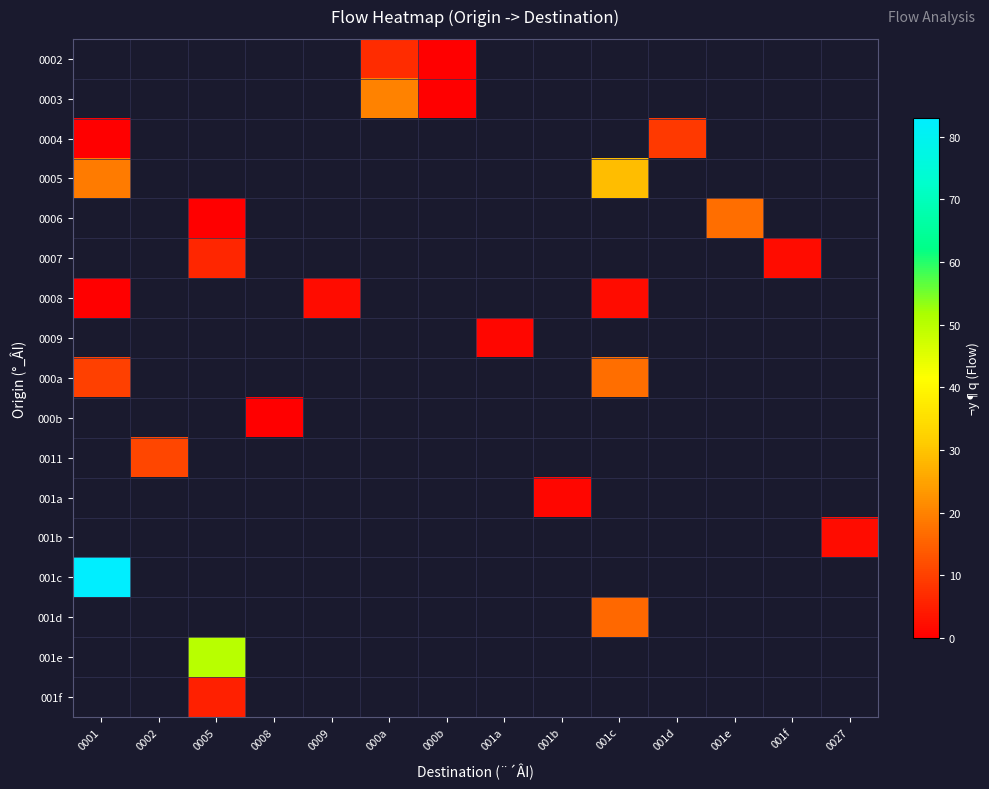

At 001d, list the series in order from smallest to largest.

0002, 0003, 0004, 0005, 0006, 0007, 0008, 0009, 000a, 000b, 0011, 001a, 001b, 001c, 001d, 001e, 001f